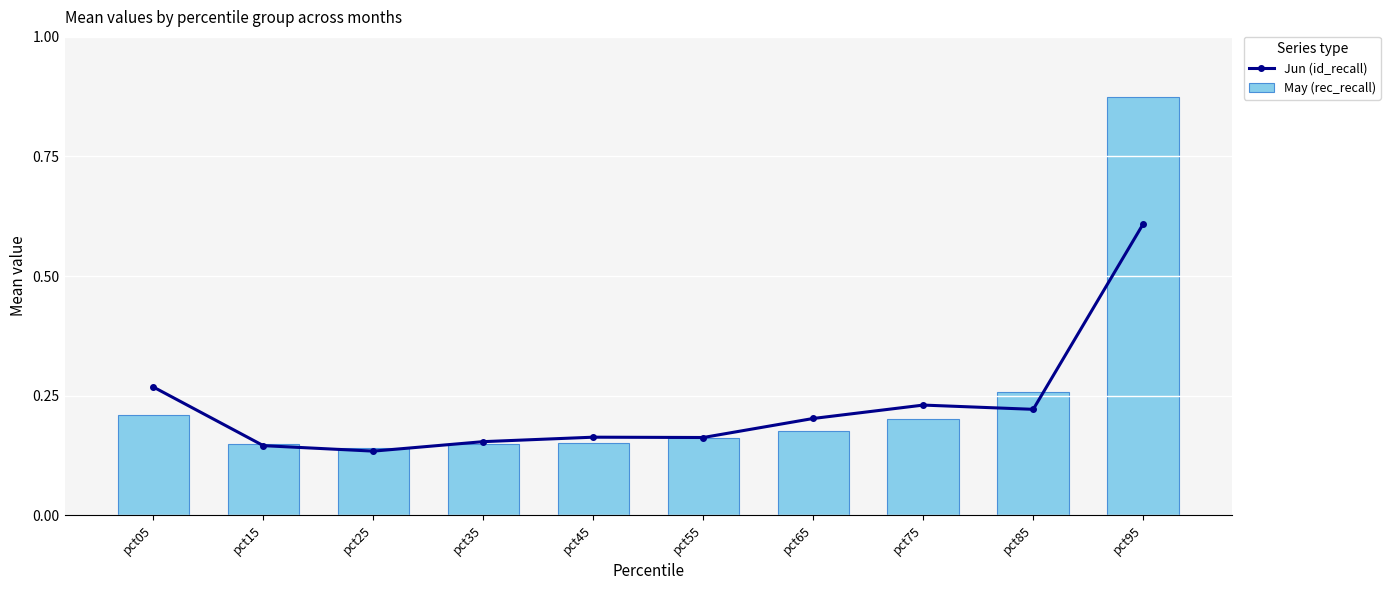

How many groups of bars are there?

10